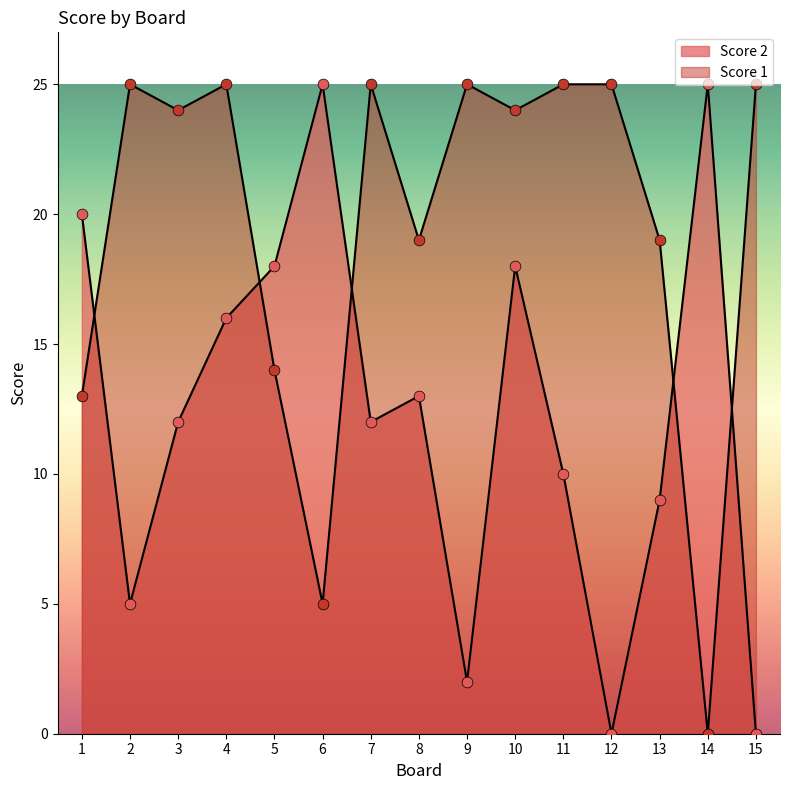

Which series has the widest spread of Y values?

Score 2